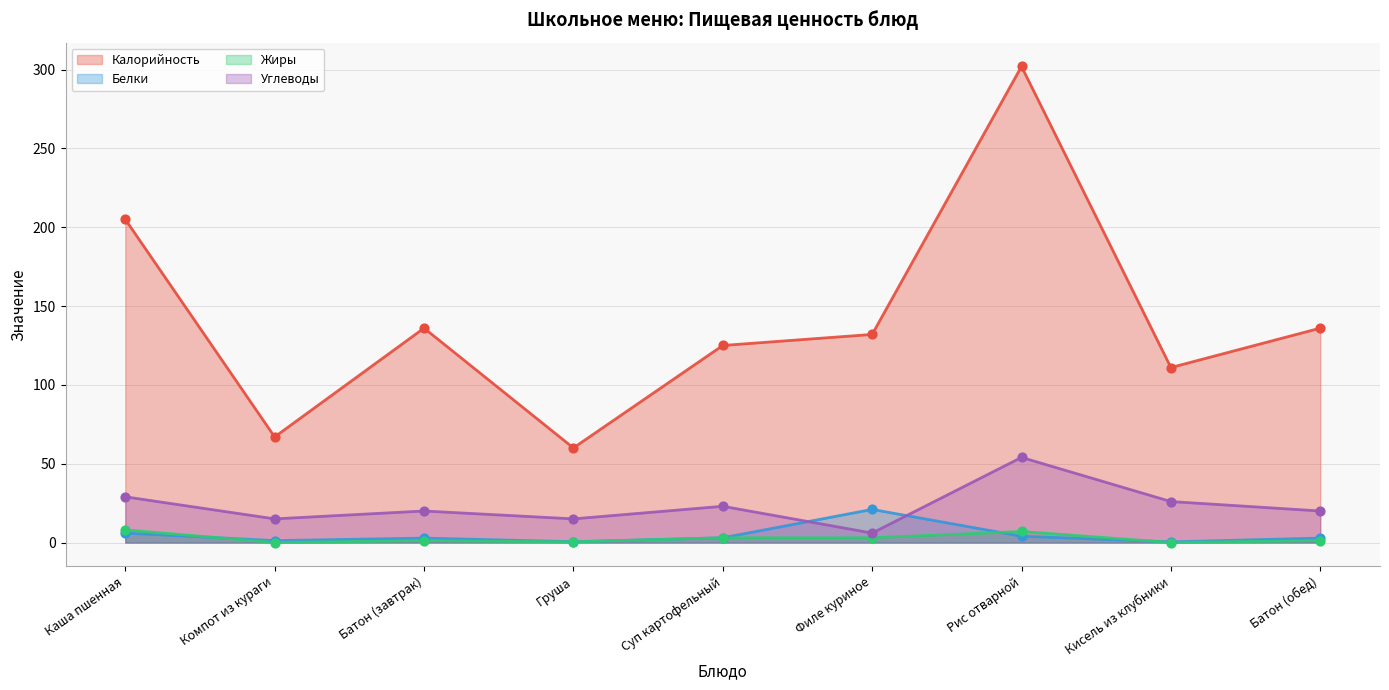

Is the value of Калорийность at Филе куриное greater than the value of Углеводы at Компот из кураги?

Yes